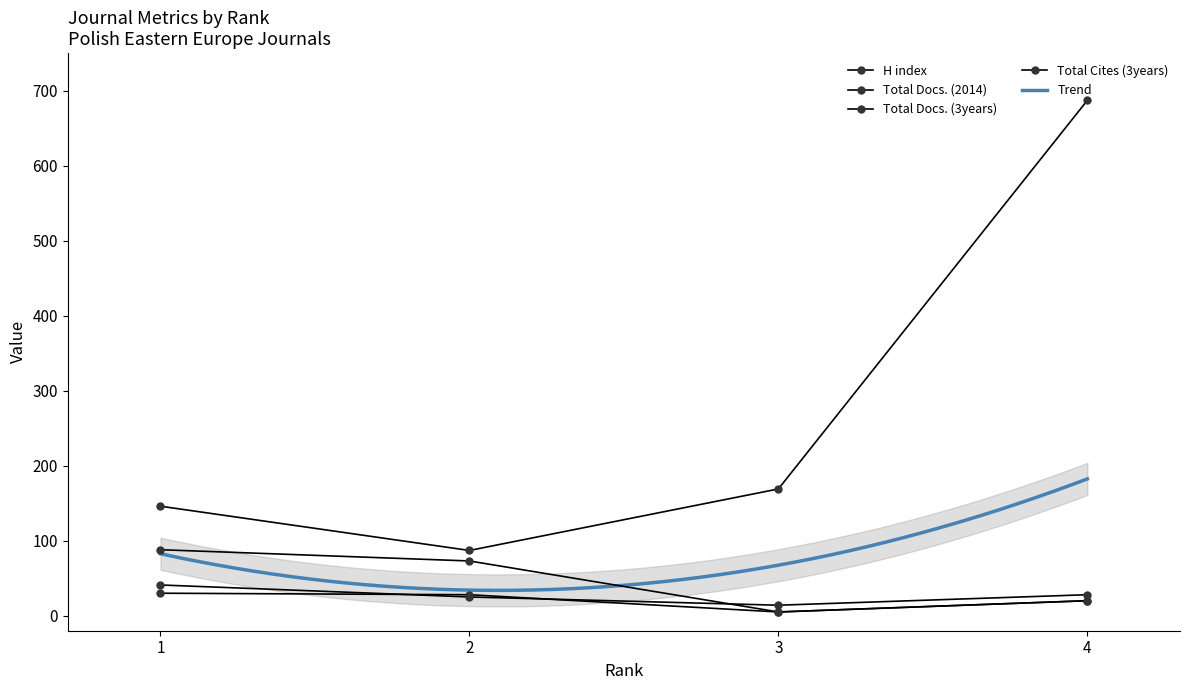

Where does the Total Docs. (3years) series first go above 169?

4